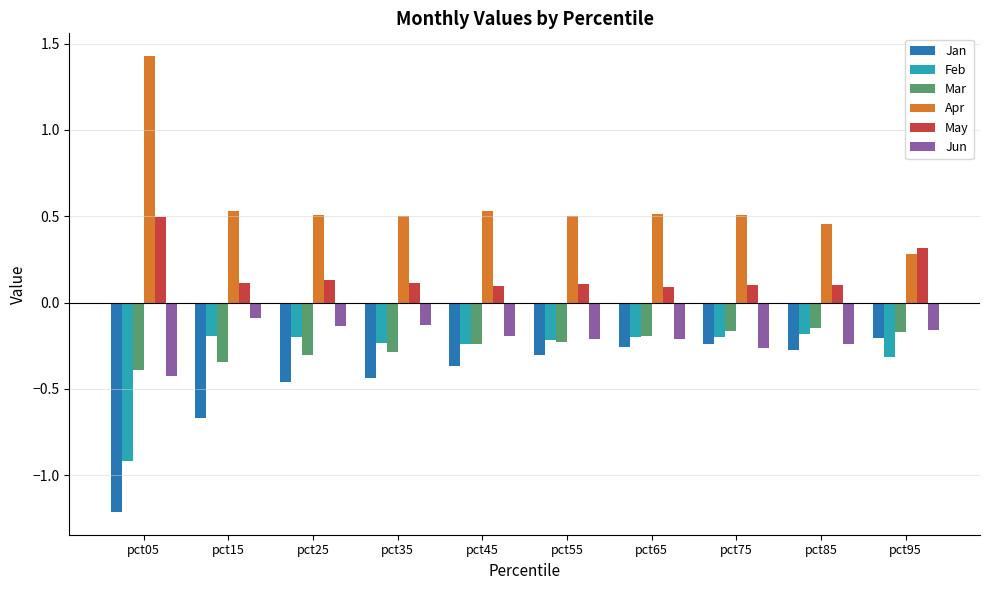

Is it true that Mar equals -0.4 at pct05?

True